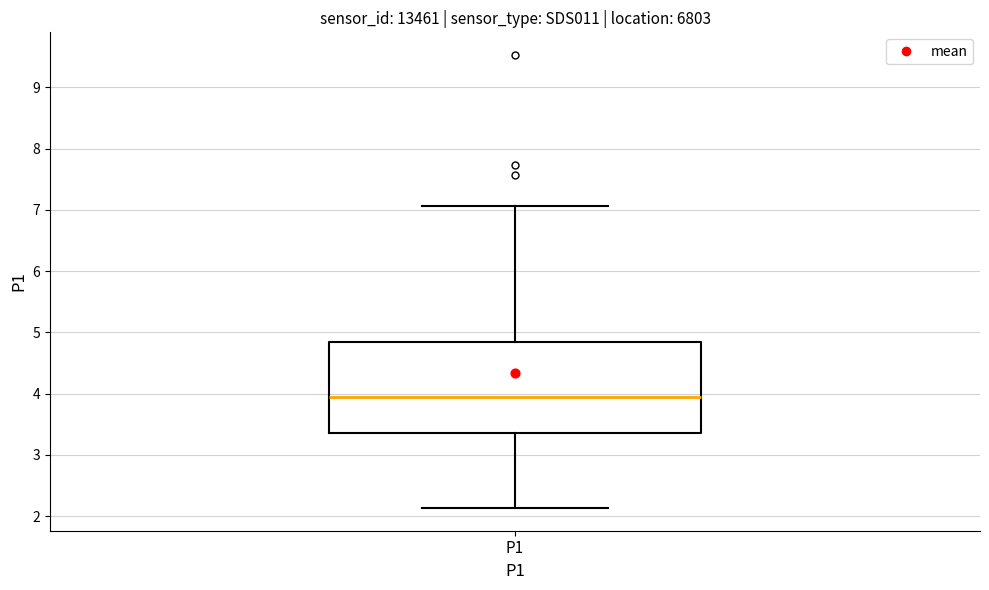

Read this box plot against the y-axis: the position of the median line, the range covered by the box, and the ends of both whiskers. The values are not printed on the chart, so give them approximately, as read against the axis.

median 4.0, box 3.4 to 4.8, whiskers 2.1 to 7.1